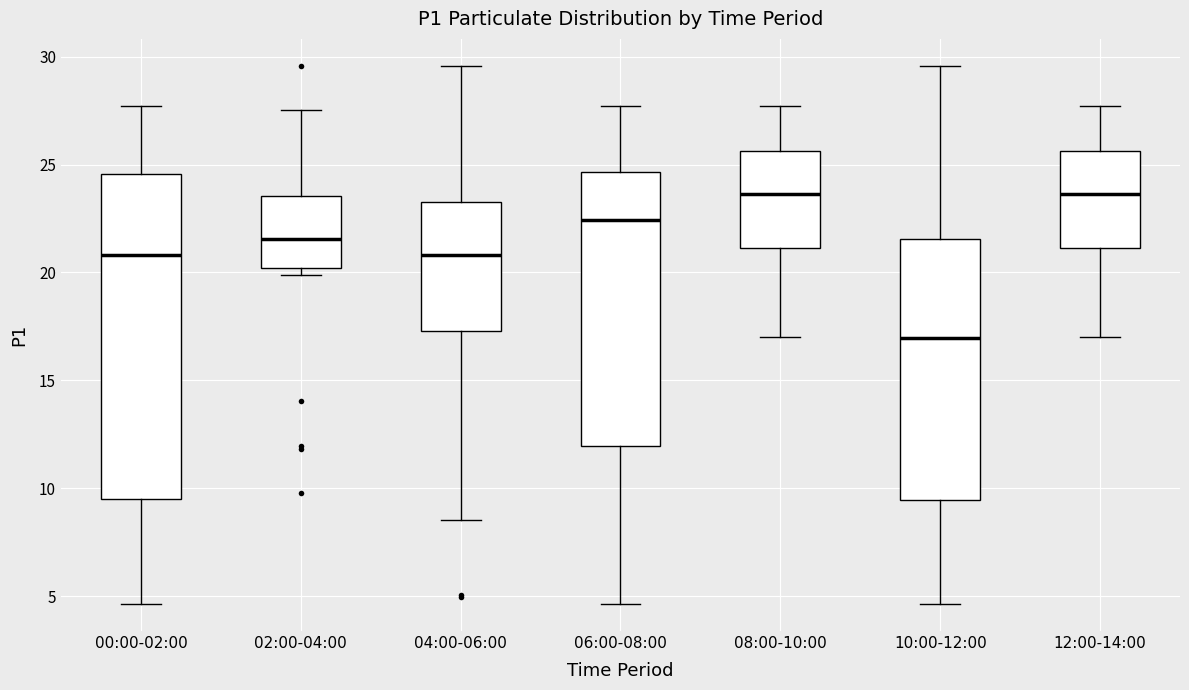

Reading left to right, read every box against the y-axis: the position of its median line, the range the box covers, and the ends of its whiskers. The values are not printed on the chart, so give them approximately, as read against the axis.

00:00-02:00: median 21.0, box 9.5 to 24.5, whiskers 4.5 to 27.5
02:00-04:00: median 21.5, box 20.0 to 23.5, whiskers 20.0 (just below the box's lower edge) to 27.5
04:00-06:00: median 21.0, box 17.5 to 23.5, whiskers 8.5 to 29.5
06:00-08:00: median 22.5, box 12.0 to 24.5, whiskers 4.5 to 27.5
08:00-10:00: median 23.5, box 21.0 to 25.5, whiskers 17.0 to 27.5
10:00-12:00: median 17.0, box 9.5 to 21.5, whiskers 4.5 to 29.5
12:00-14:00: median 23.5, box 21.0 to 25.5, whiskers 17.0 to 27.5